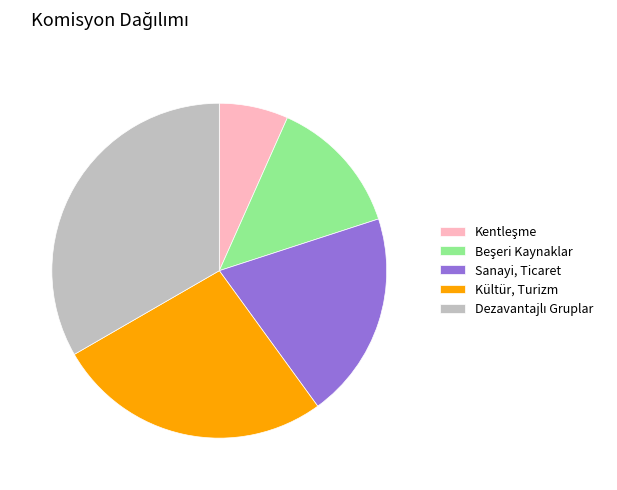

How many segments does this pie chart have?

5